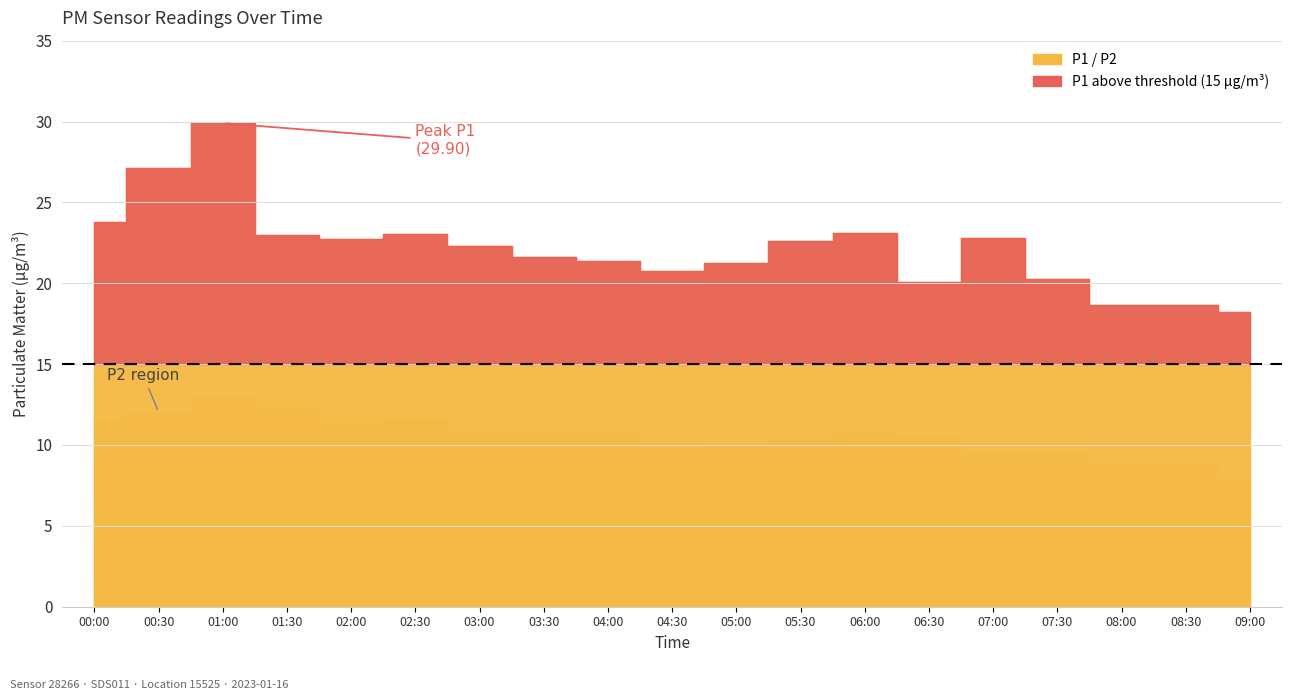

Which category has the highest value in the P1 series?

01:00